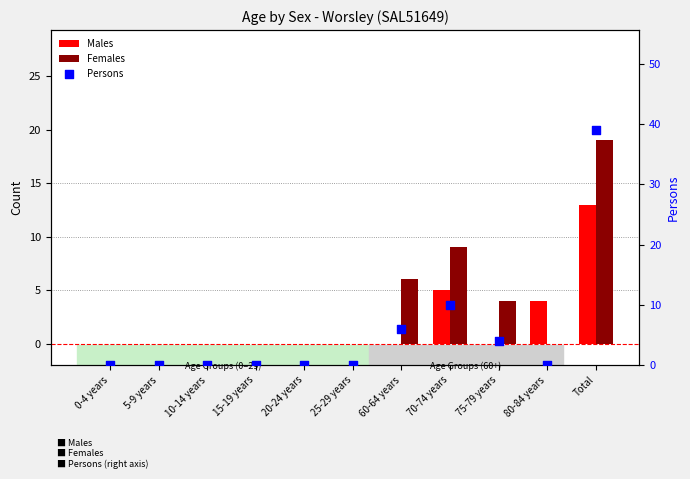

Which series contains the highest Y value?

Persons